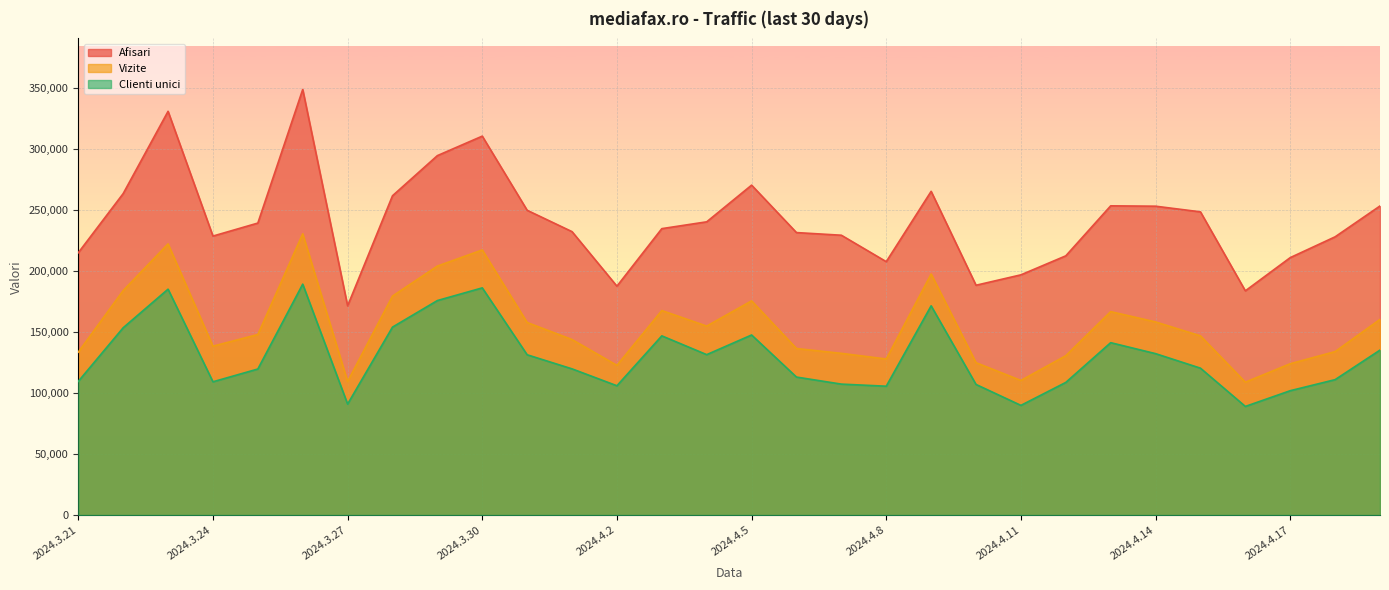

Reading left to right, transcribe all the data shown in this chart.

Afisari: 2024.3.21=214831	2024.3.22=263286	2024.3.23=330676	2024.3.24=228478	2024.3.25=239130	2024.3.26=348569	2024.3.27=171348	2024.3.28=261498	2024.3.29=294382	2024.3.30=310346	2024.3.31=249610	2024.4.1=232105	2024.4.2=187439	2024.4.3=234565	2024.4.4=240155	2024.4.5=270191	2024.4.6=231341	2024.4.7=229171	2024.4.8=207516	2024.4.9=265116	2024.4.10=188196	2024.4.11=196725	2024.4.12=212294	2024.4.13=253251	2024.4.14=252951	2024.4.15=248324	2024.4.16=183626	2024.4.17=210827	2024.4.18=227873	2024.4.19=253140
Vizite: 2024.3.21=133400	2024.3.22=183860	2024.3.23=222073	2024.3.24=138290	2024.3.25=147839	2024.3.26=230339	2024.3.27=109345	2024.3.28=179321	2024.3.29=203899	2024.3.30=217100	2024.3.31=157674	2024.4.1=143713	2024.4.2=122572	2024.4.3=167479	2024.4.4=154748	2024.4.5=175416	2024.4.6=136363	2024.4.7=132413	2024.4.8=127782	2024.4.9=197384	2024.4.10=124765	2024.4.11=110206	2024.4.12=130481	2024.4.13=166590	2024.4.14=158136	2024.4.15=146724	2024.4.16=108808	2024.4.17=123906	2024.4.18=133850	2024.4.19=160218
Clienti unici: 2024.3.21=109438	2024.3.22=153371	2024.3.23=184978	2024.3.24=109113	2024.3.25=119580	2024.3.26=189101	2024.3.27=90864	2024.3.28=153902	2024.3.29=175667	2024.3.30=186042	2024.3.31=131240	2024.4.1=119708	2024.4.2=105866	2024.4.3=146746	2024.4.4=131352	2024.4.5=147456	2024.4.6=112983	2024.4.7=107213	2024.4.8=105499	2024.4.9=171337	2024.4.10=106933	2024.4.11=89797	2024.4.12=108605	2024.4.13=141162	2024.4.14=132171	2024.4.15=120275	2024.4.16=88934	2024.4.17=101816	2024.4.18=110870	2024.4.19=135074